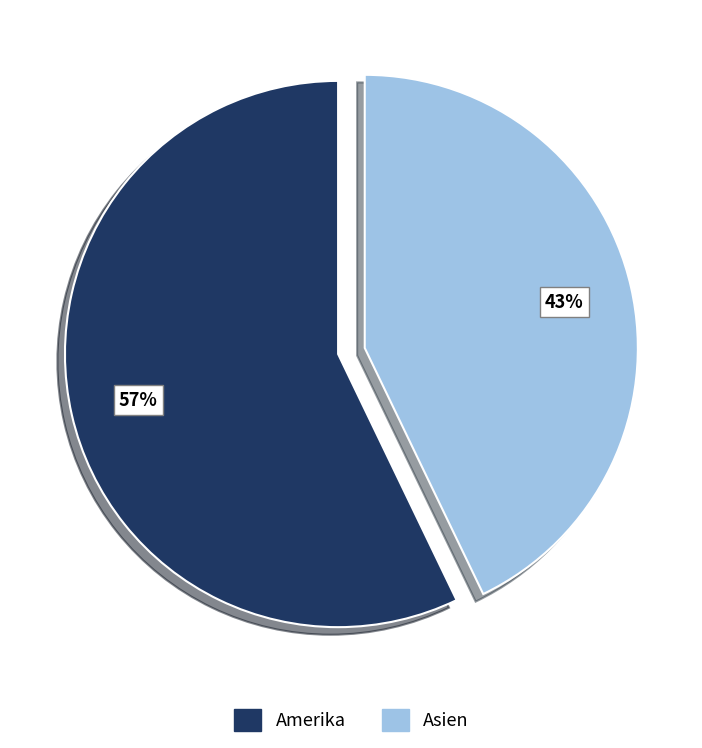

Which slice is the smallest?

Asien